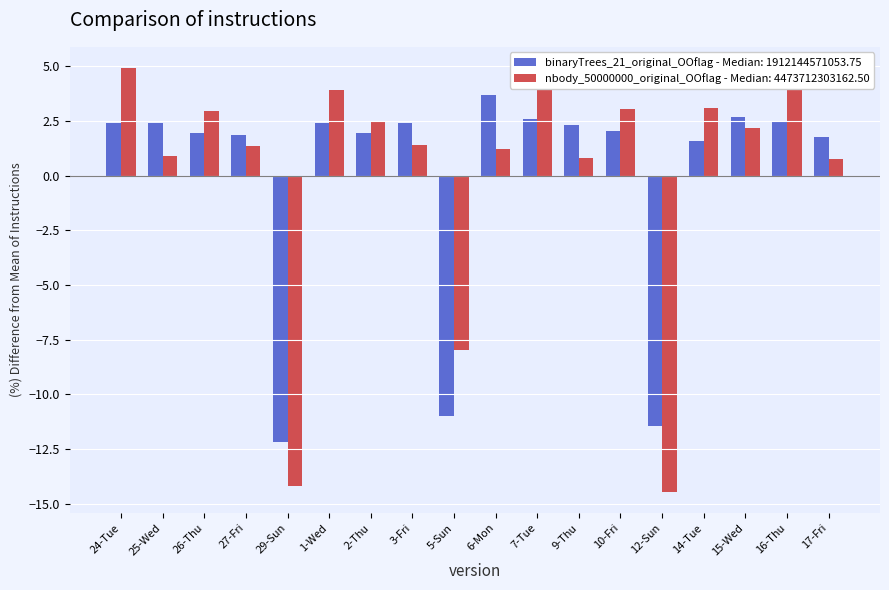

What is the smallest value displayed?

-14.5